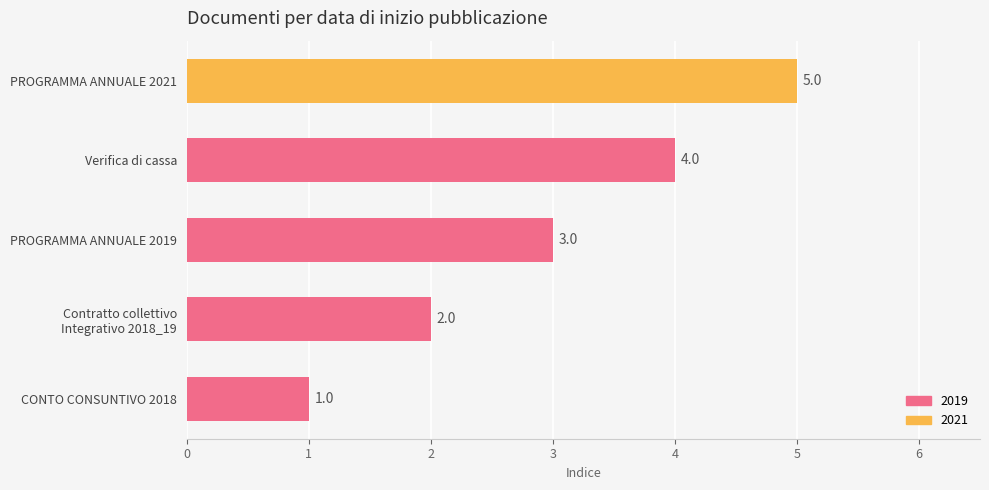

How many bars are there in total?

5